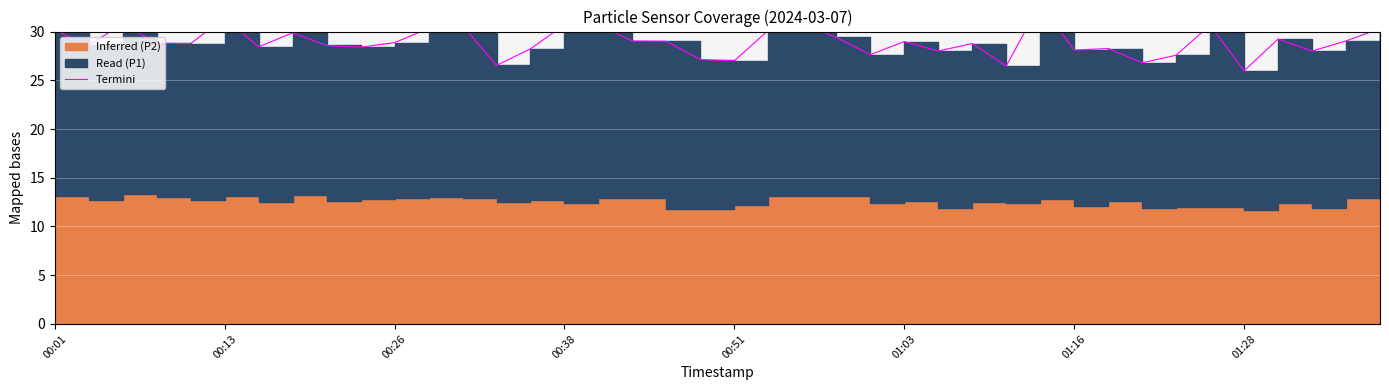

What is the maximum value shown in the chart?

32.9